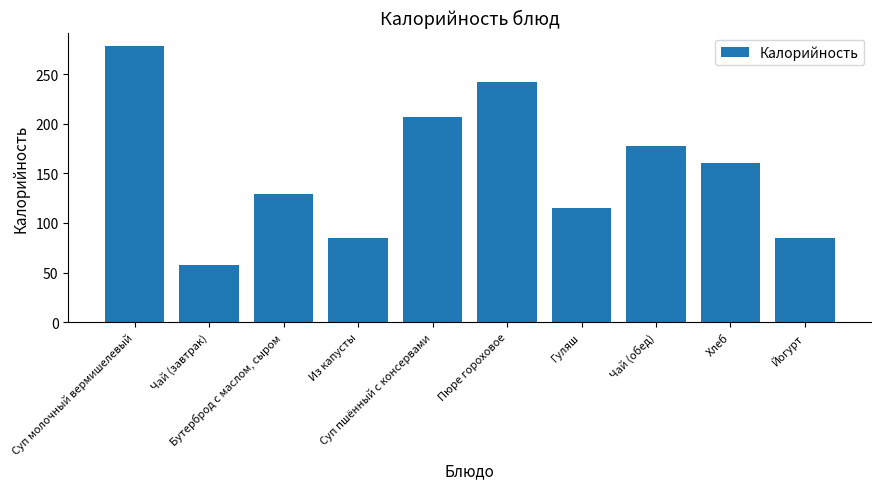

What is the average value?

154